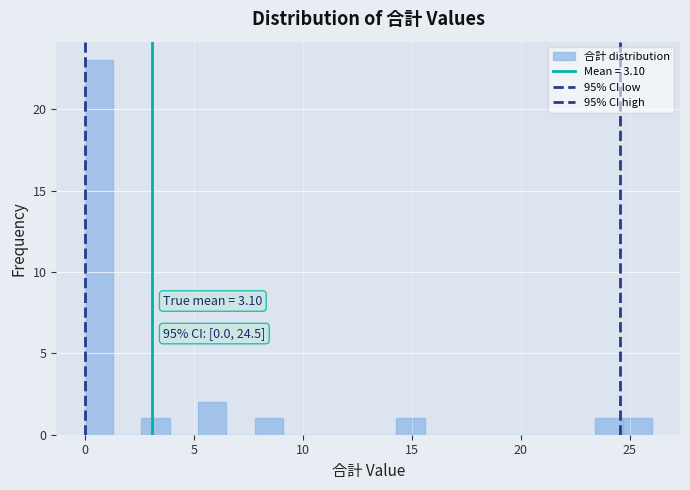

Around what value on the x-axis is the tallest bar? Give the approximate position of its centre, as read against the axis.

0.5